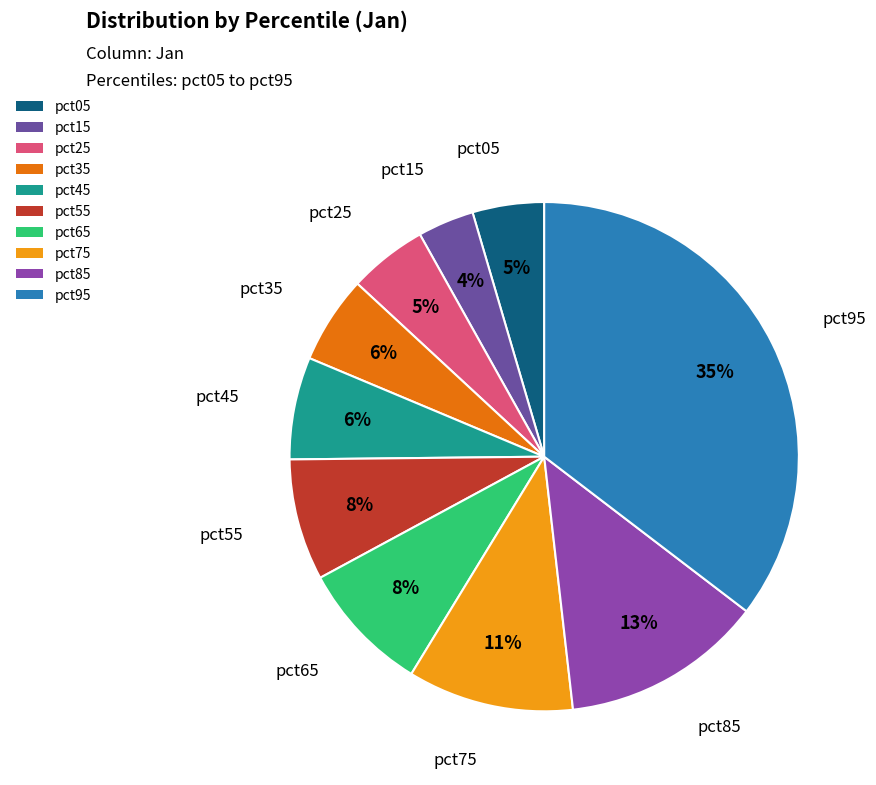

Is the sum of pct85 and pct45 greater than half?

No